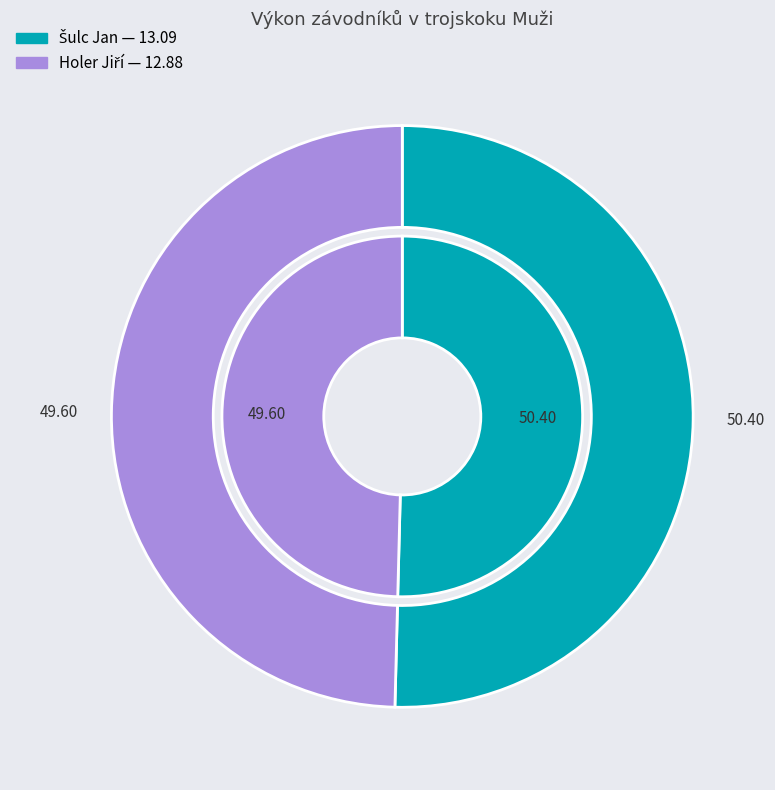

True or false: Holer Jiří accounts for 59% of the total.

False